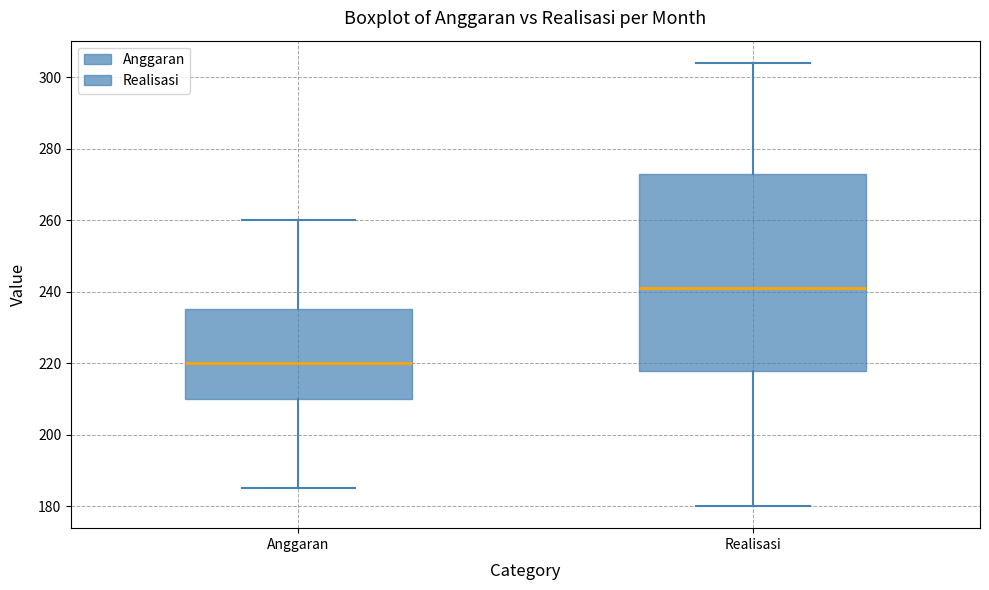

Which box has the lowest median line?

Anggaran